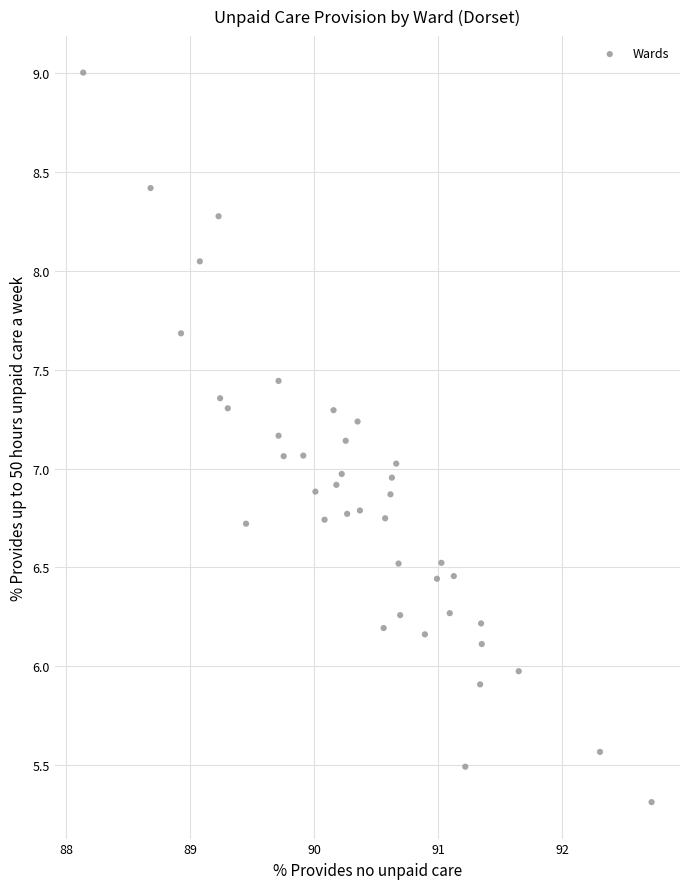

What is the range of Y values (max minus min)?

3.7